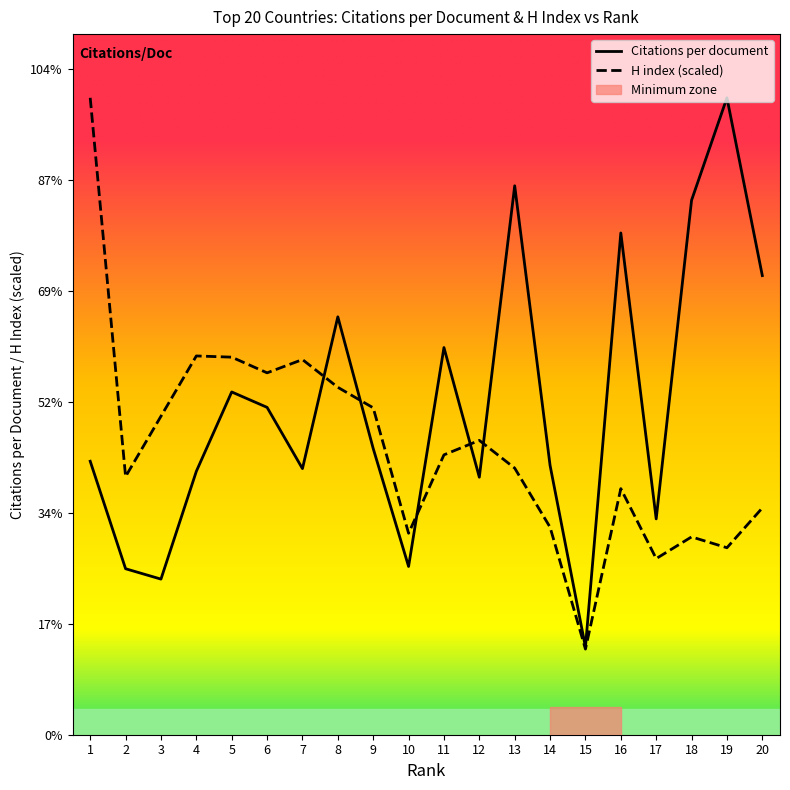

True or false: H index (scaled) has a value of 20.1 at 20.

False